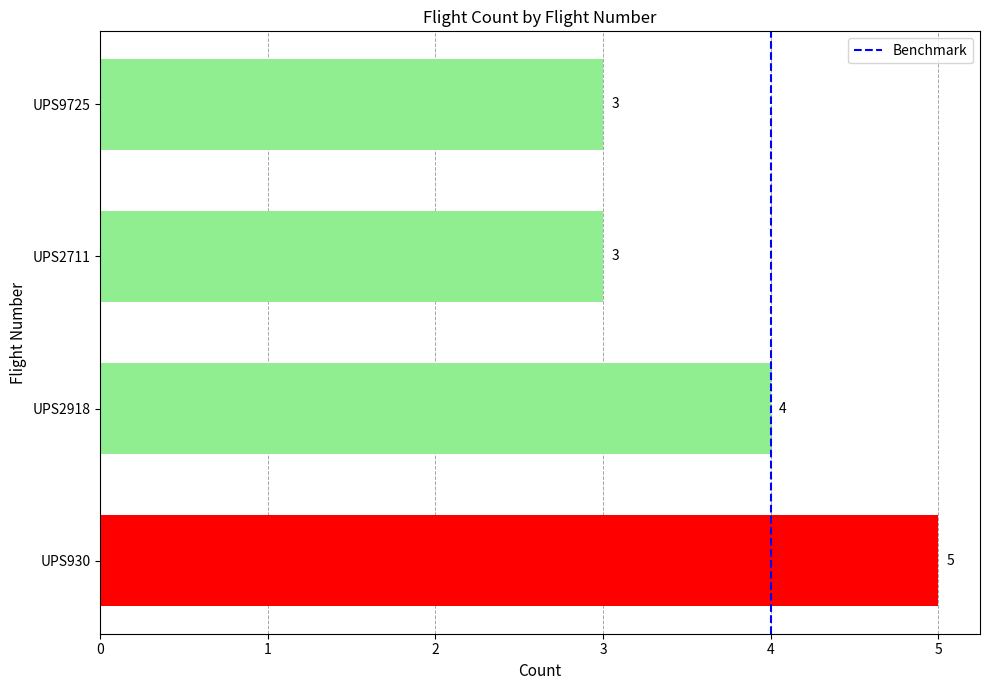

At which category does the chart reach its peak across all series?

UPS930